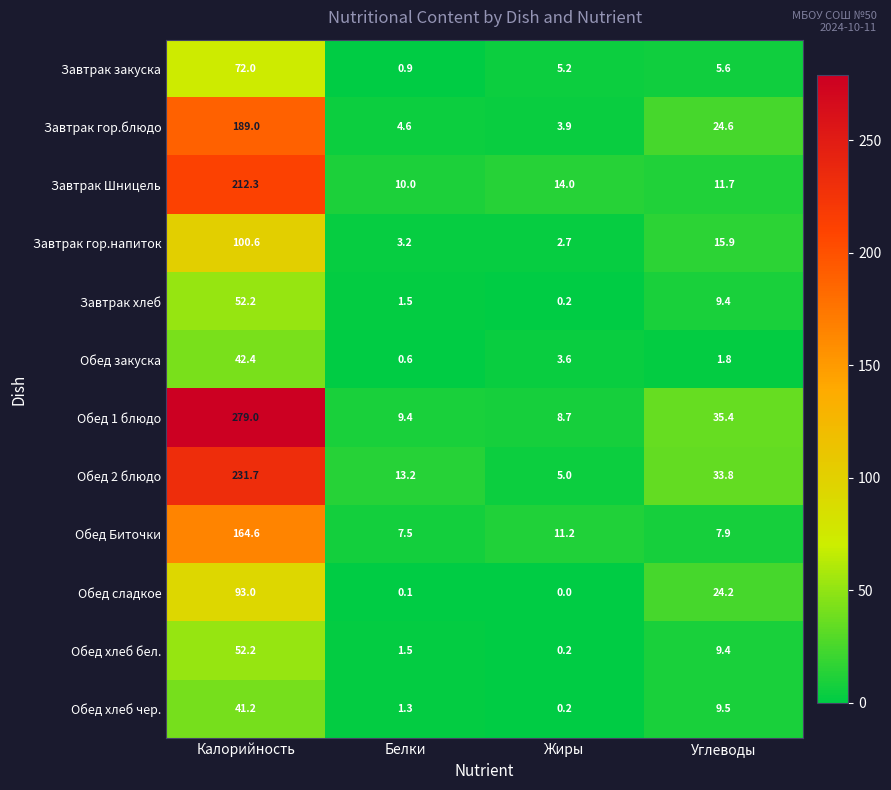

Which series changed the most between Белки and Жиры?

Обед 2 блюдо